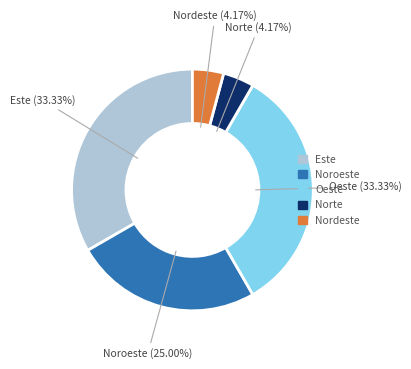

Approximately how many times larger is the value at Nordeste compared to Norte?

1.0